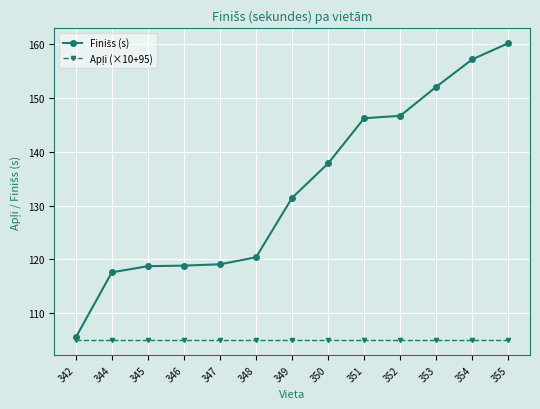

Which category has the highest value across all series?

355